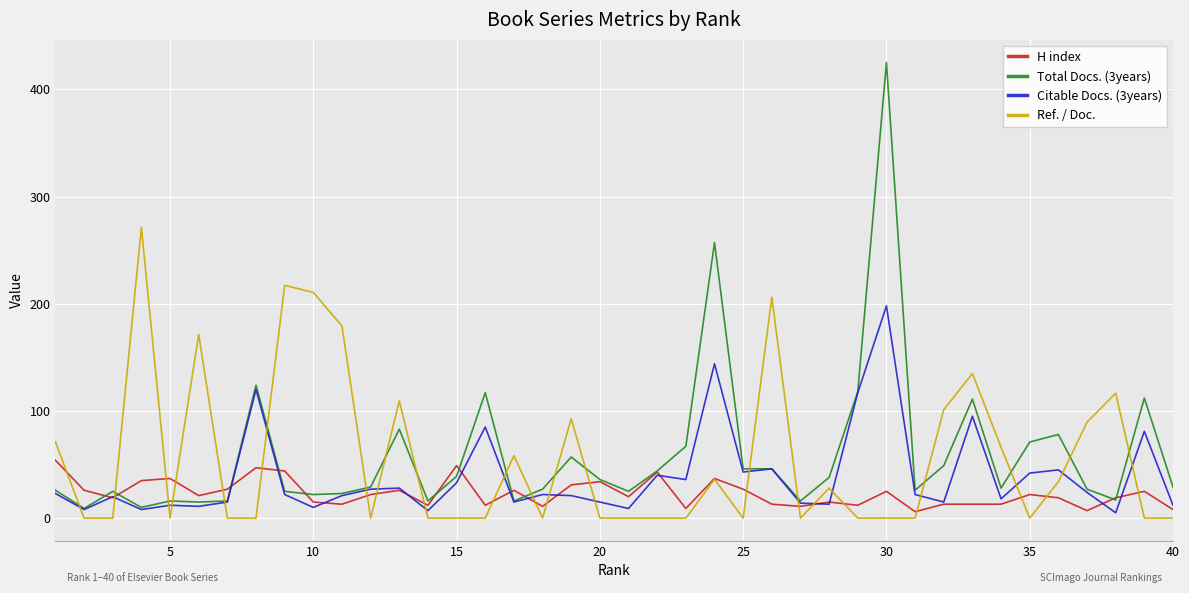

What is the highest value of the Ref. / Doc. series?

271.2